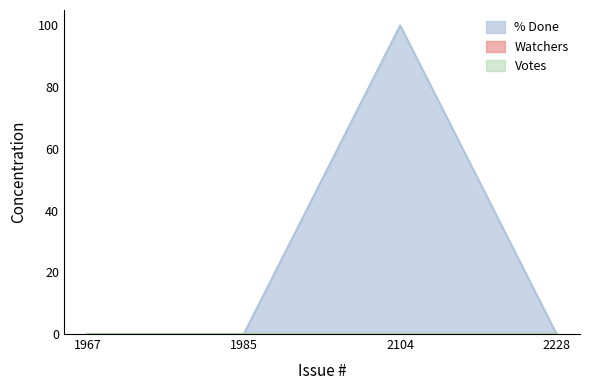

What are all the series names shown in the legend?

% Done, Watchers, Votes